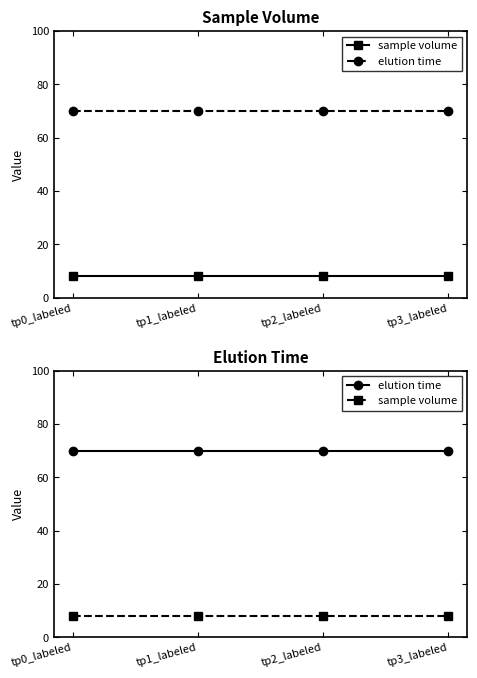

At how many categories does at least one series exceed 20?

4